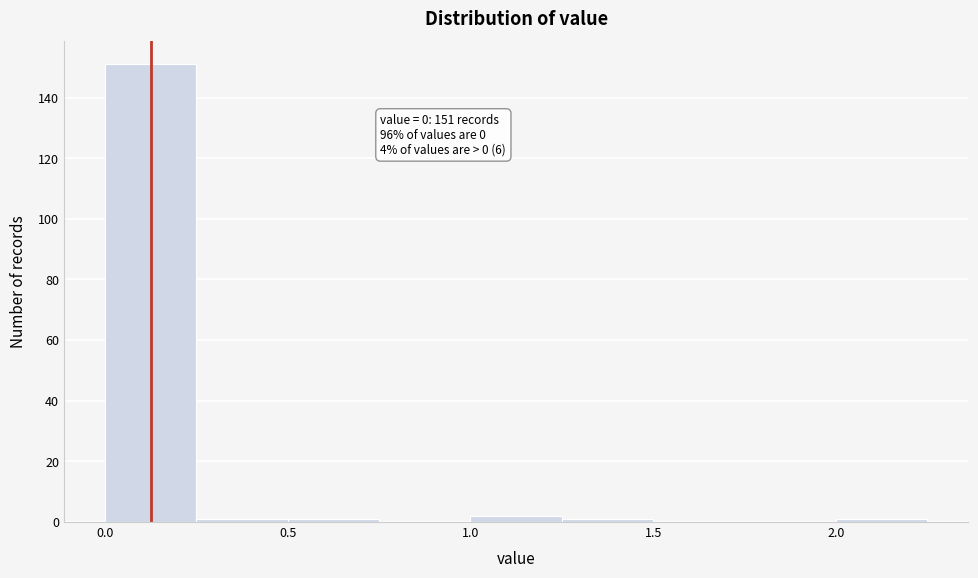

Which range on the x-axis has the tallest bar?

0.00 to 0.25